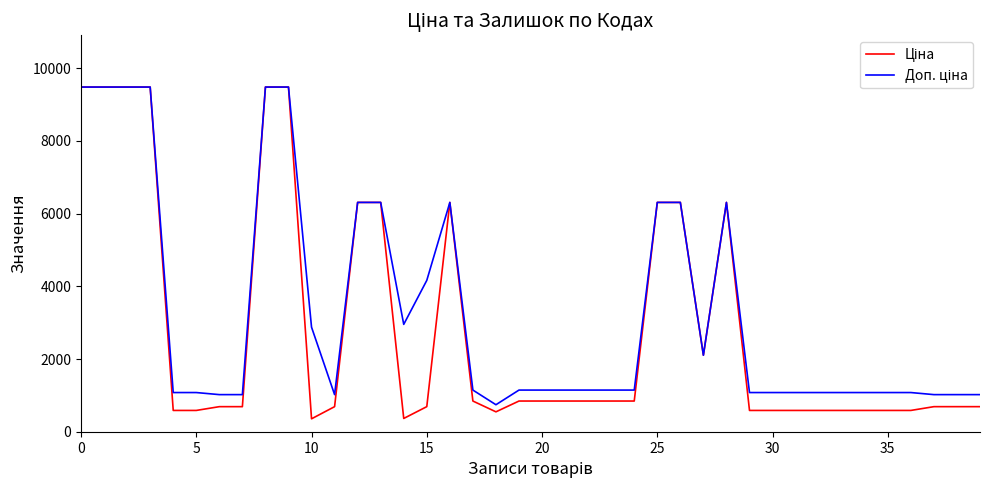

What is the smallest value displayed?

359.9